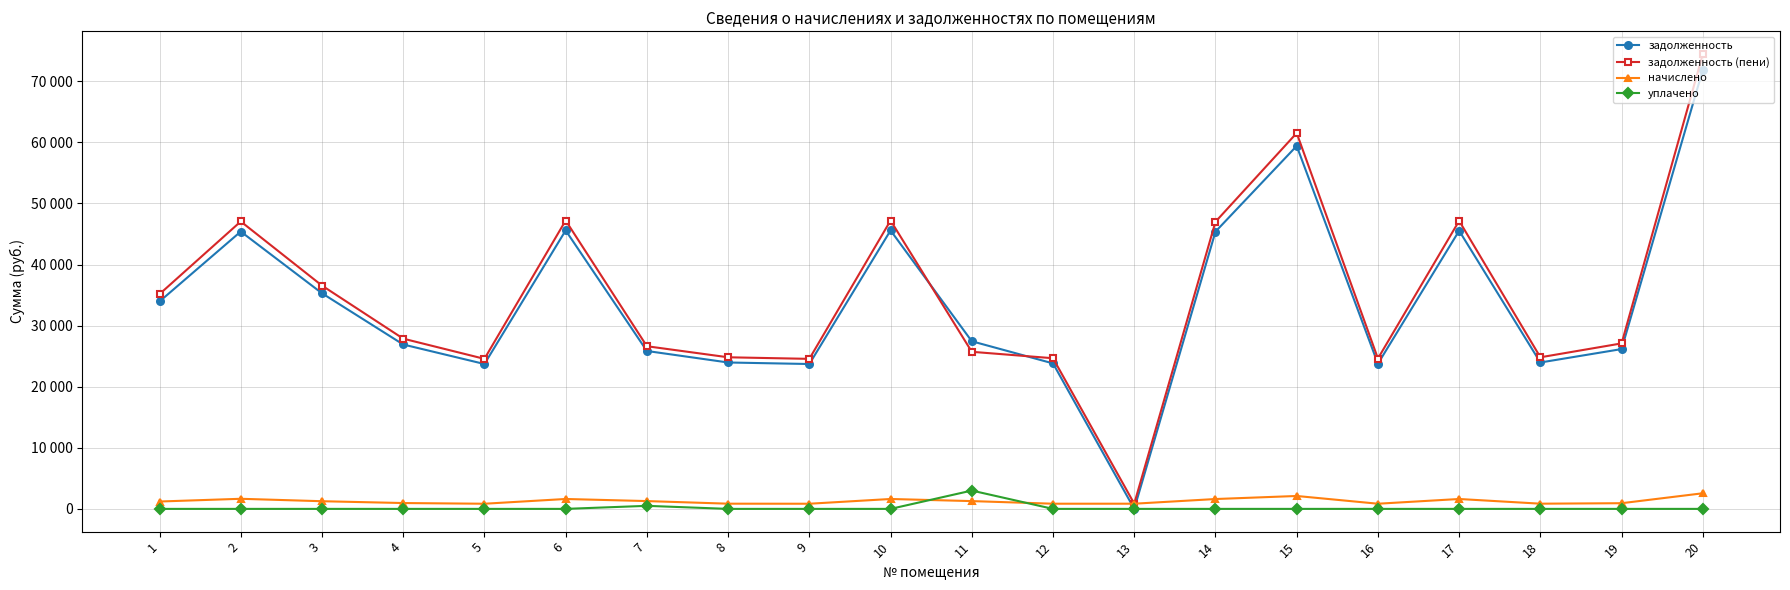

What is the maximum value for уплачено?

3000.0